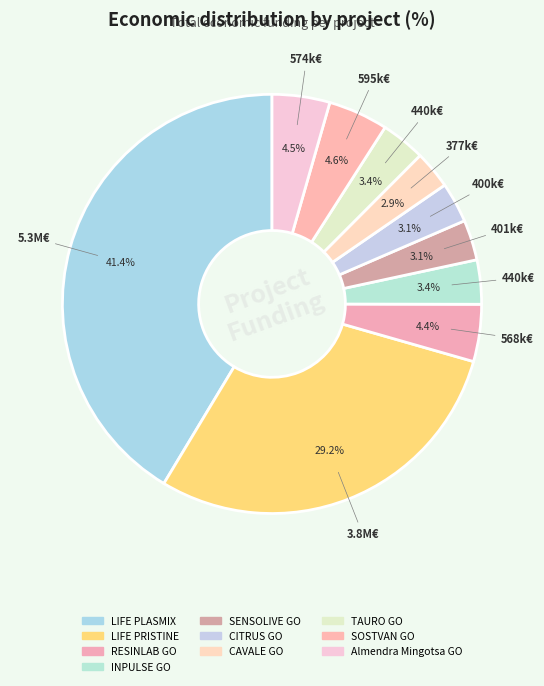

How many slices are in this pie chart?

10